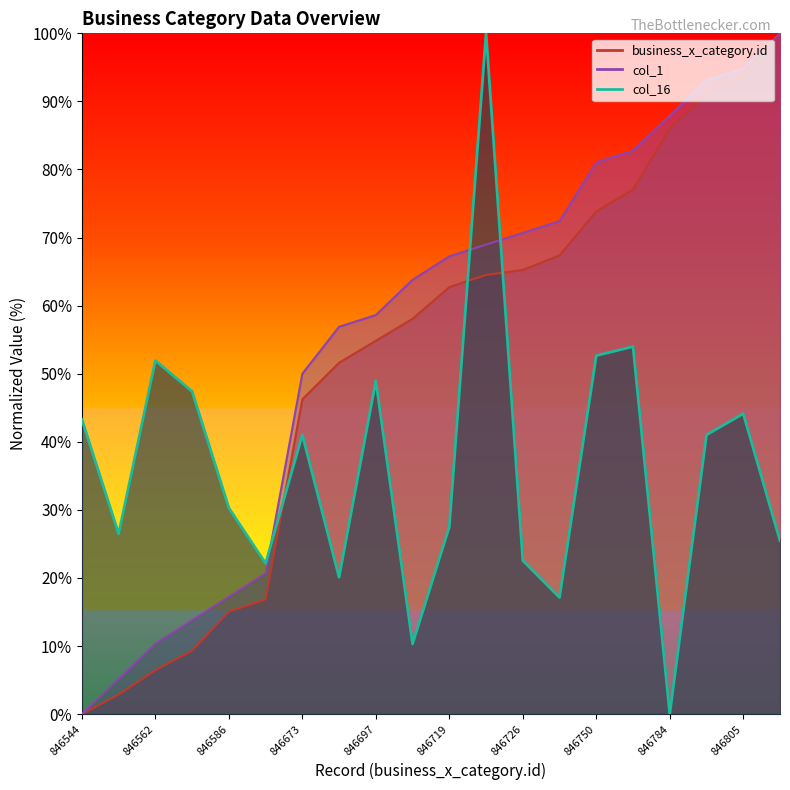

The value at 846697 is 84.3. True or false?

False